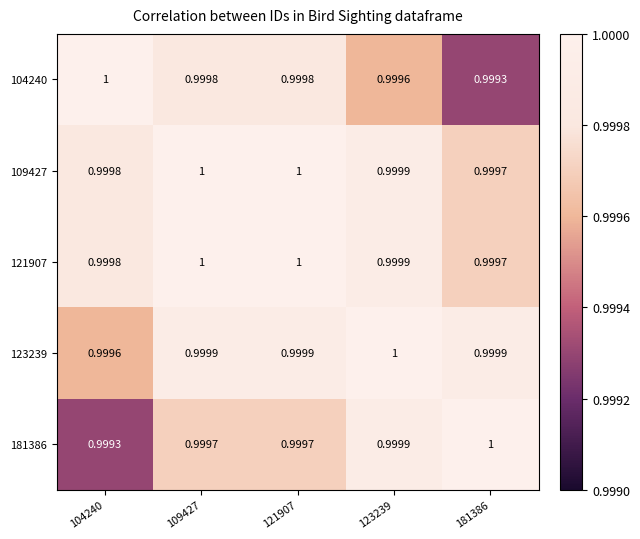

Is the value of 121907 at 104240 greater than the value of 104240 at 123239?

Yes